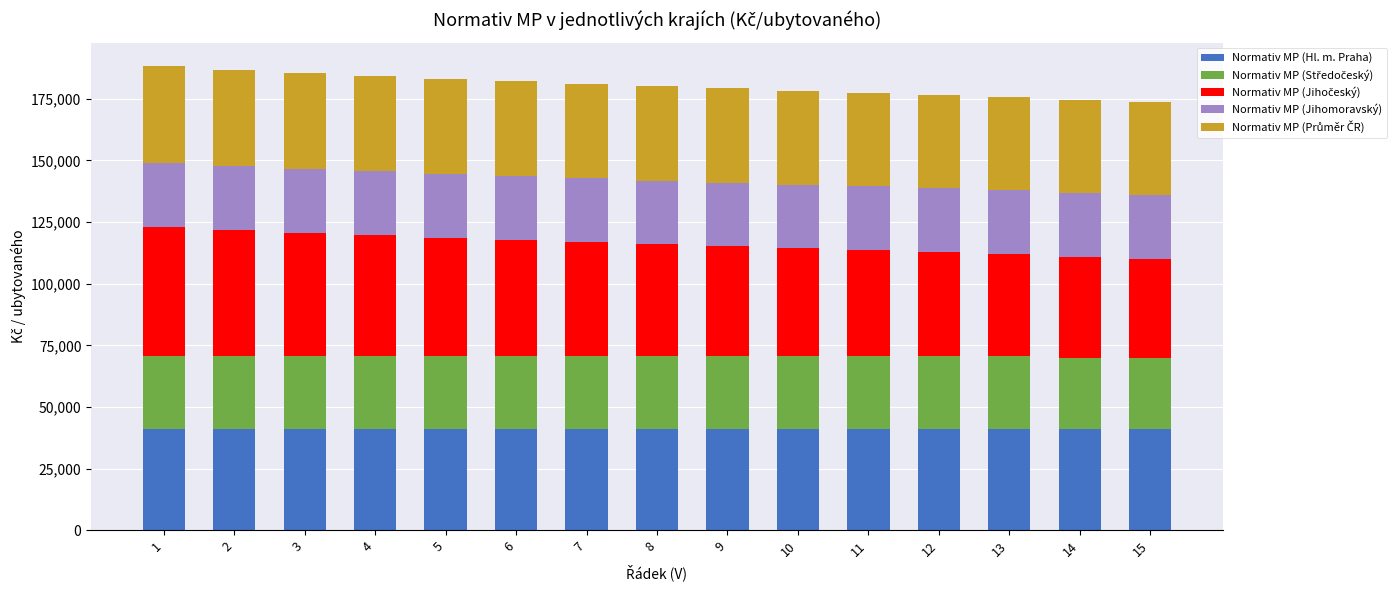

What is the lowest value of the Normativ MP (Hl. m. Praha) series?

40918.6